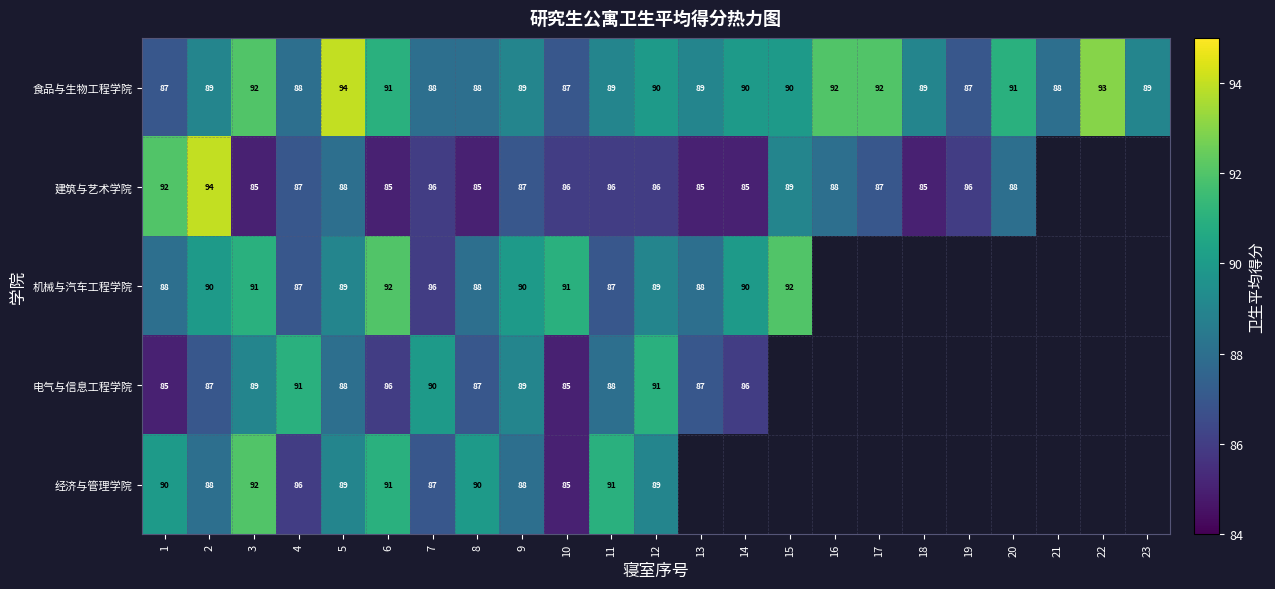

Is it true that 食品与生物工程学院 equals 18 at 21?

False